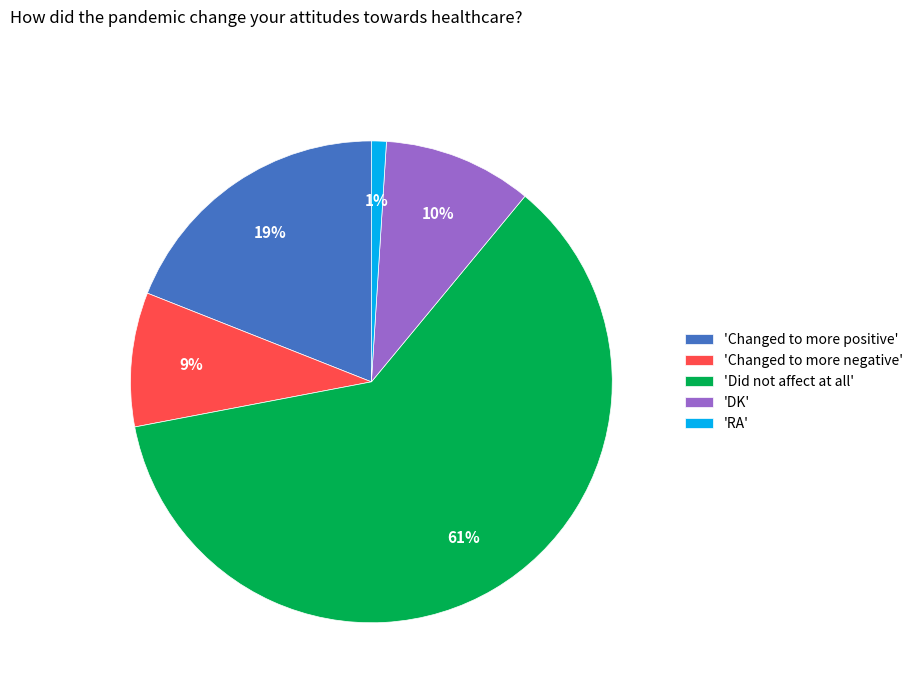

To the nearest percent, what is the average slice percentage?

20%